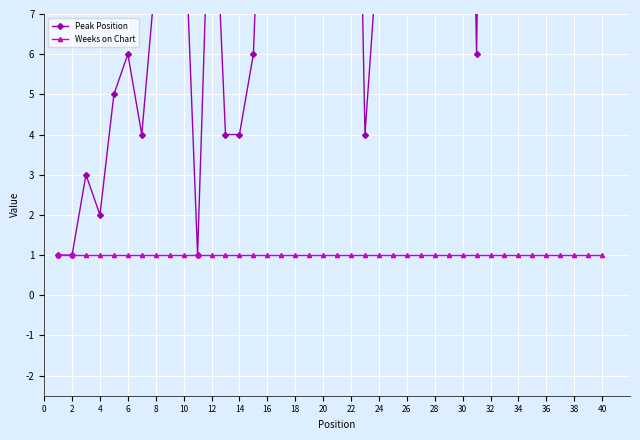

Rank the series by their maximum value, from highest to lowest.

Peak Position, Weeks on Chart